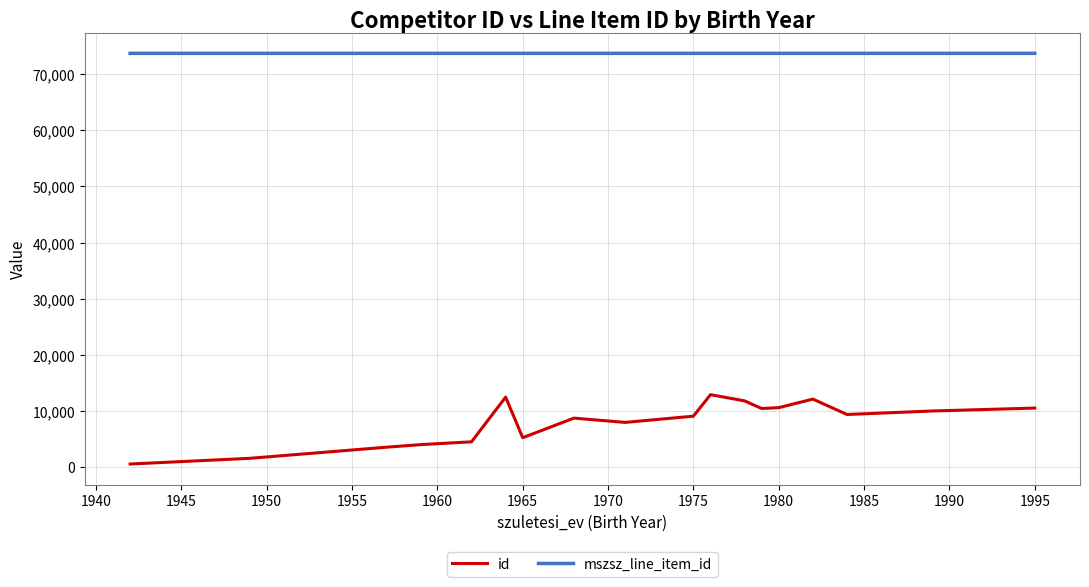

How many distinct data groups are displayed?

2